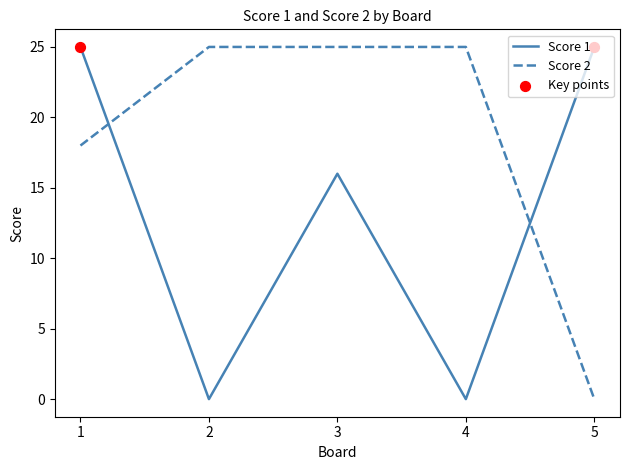

What is the spread (max minus min) of values at 3?

9